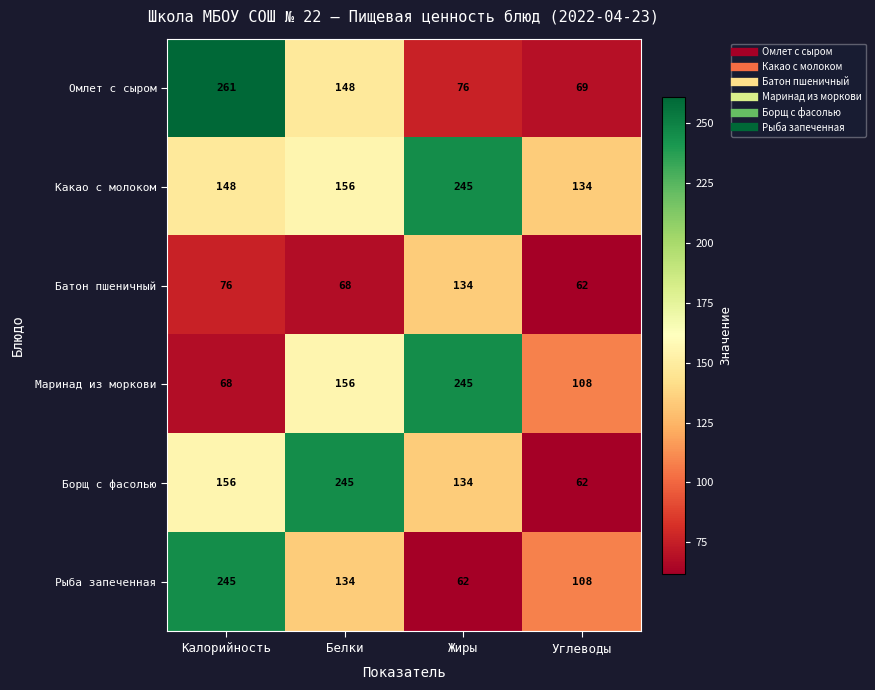

Between Белки and Углеводы, which series saw the biggest shift?

Борщ с фасолью